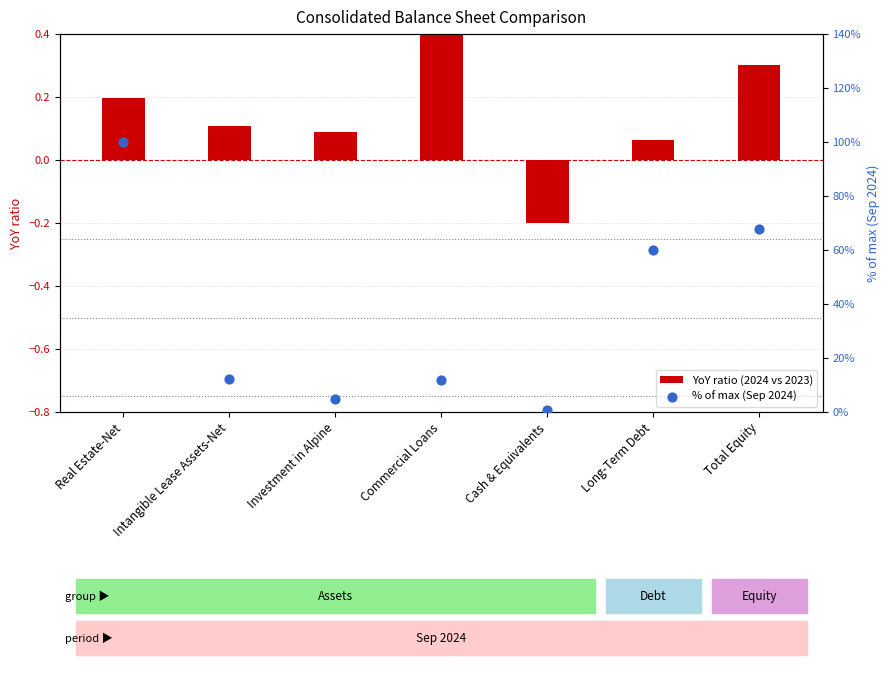

Which series reaches the maximum Y coordinate?

% of max (Sep 2024)